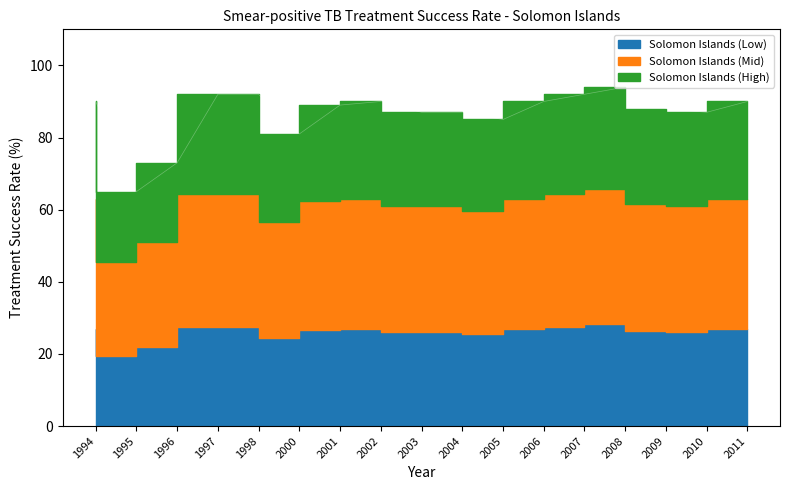

What is the value of the 13th point from the left?

92